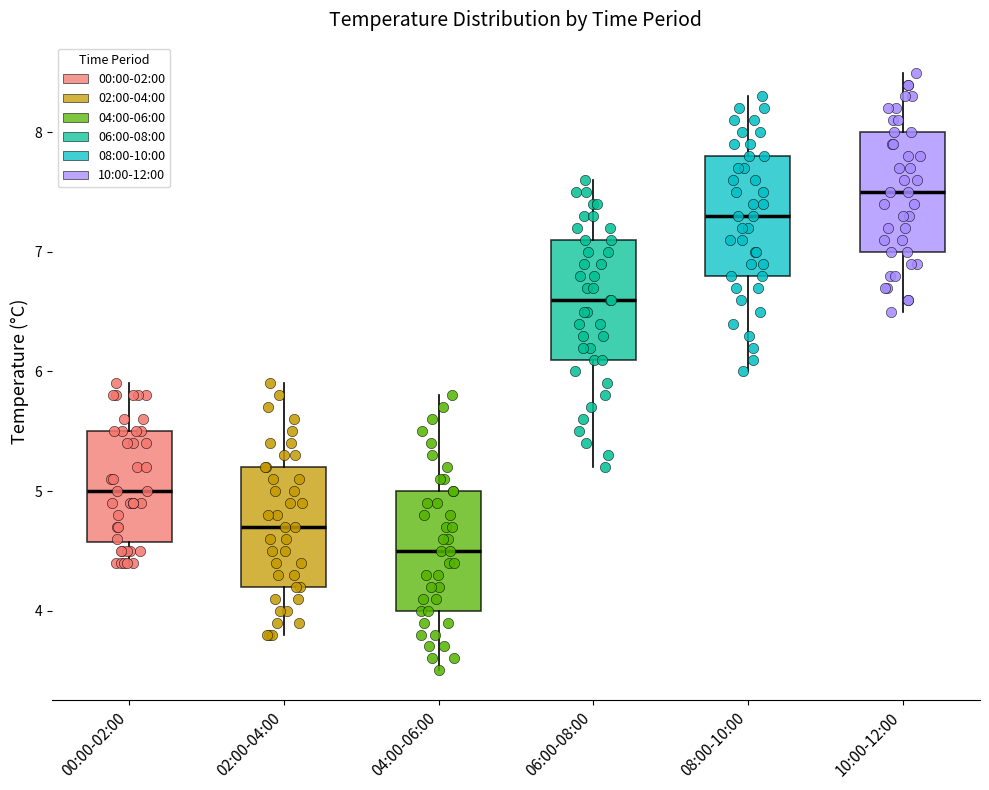

Reading left to right, read every box against the y-axis: the position of its median line, the range the box covers, and the ends of its whiskers. The values are not printed on the chart, so give them approximately, as read against the axis.

00:00-02:00: median 5.0, box 4.6 to 5.5, whiskers 4.4 to 5.9
02:00-04:00: median 4.7, box 4.2 to 5.2, whiskers 3.8 to 5.9
04:00-06:00: median 4.5, box 4.0 to 5.0, whiskers 3.5 to 5.8
06:00-08:00: median 6.6, box 6.1 to 7.1, whiskers 5.2 to 7.6
08:00-10:00: median 7.3, box 6.8 to 7.8, whiskers 6.0 to 8.3
10:00-12:00: median 7.5, box 7.0 to 8.0, whiskers 6.5 to 8.5